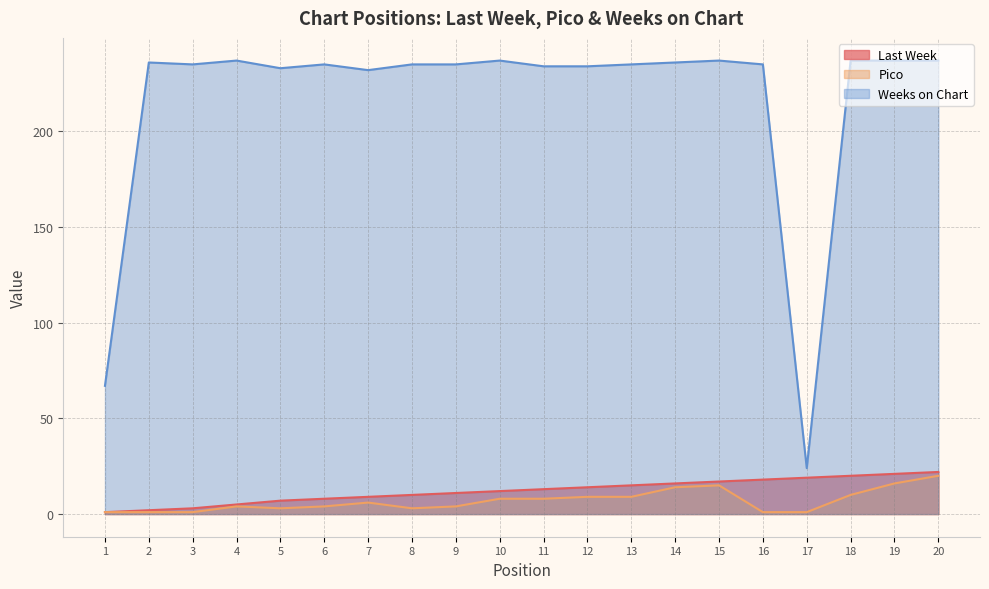

Which category has the highest value in the Last Week series?

20